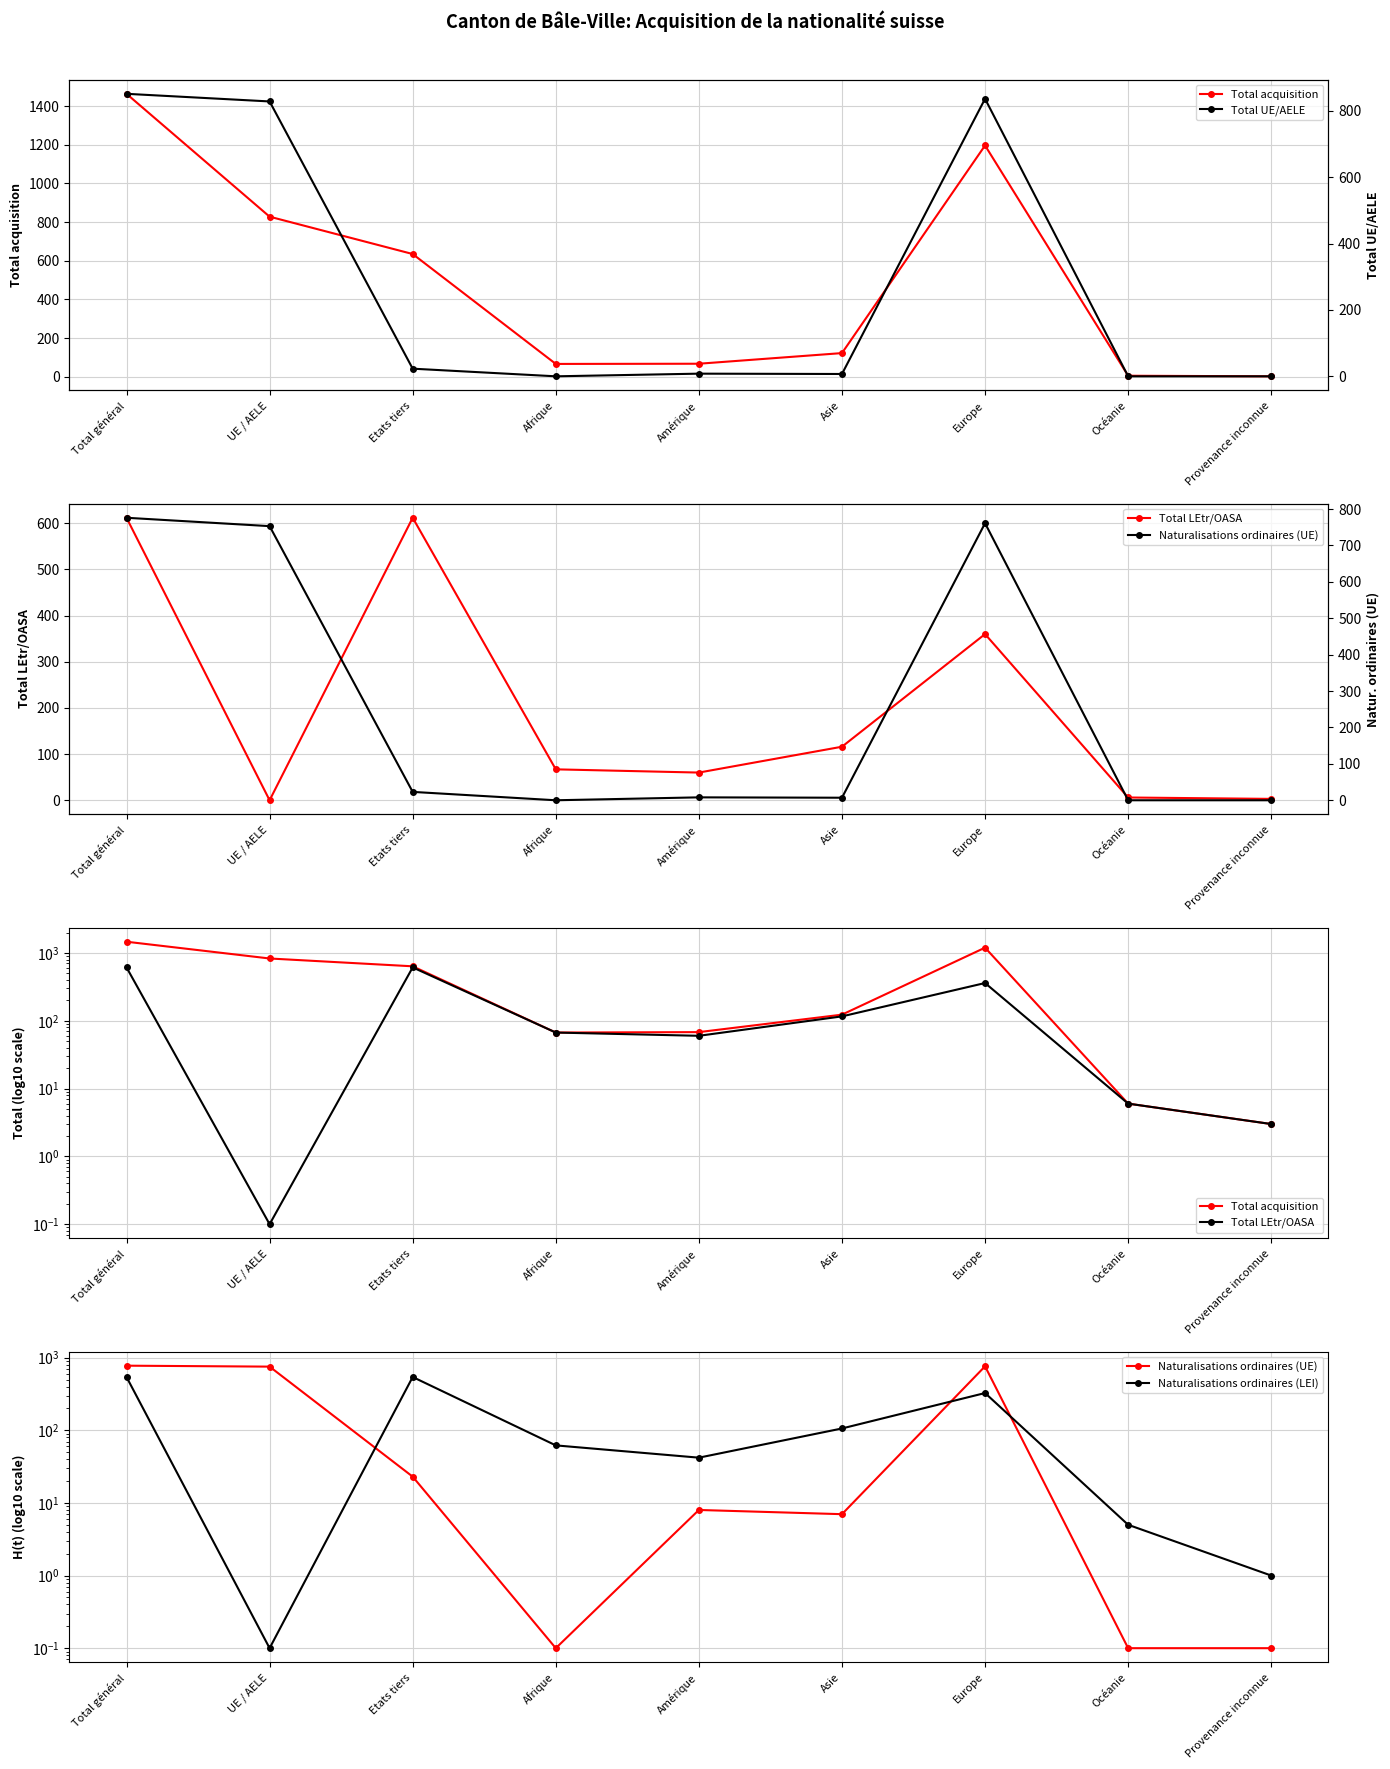

True or false: Total LEtr/OASA and Total acquisition cross at least once.

False